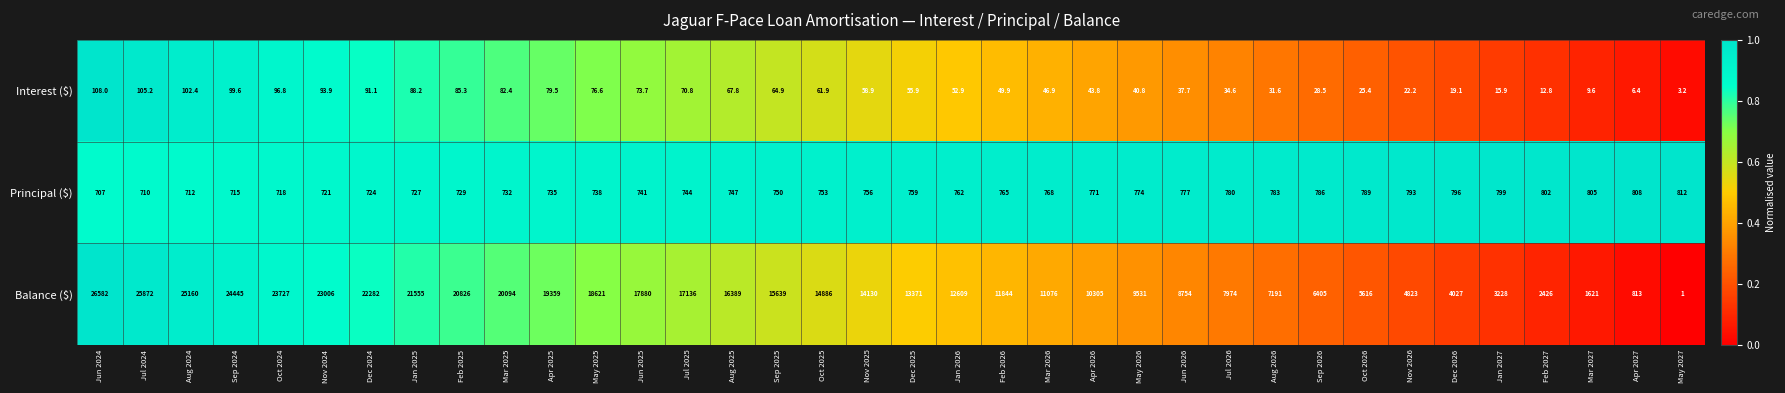

Is it true that Balance ($) equals 11076.0 at Mar 2026?

True